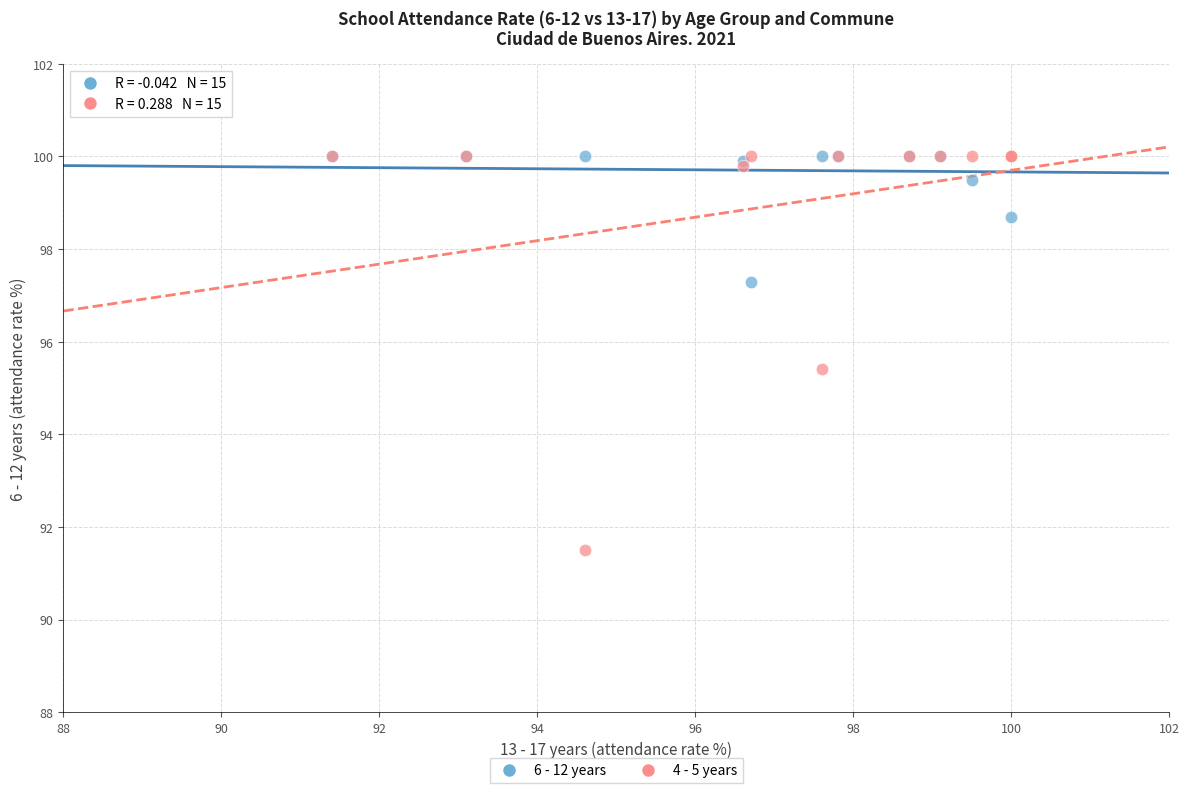

Across all series, what Y value is closest to 95?

95.4